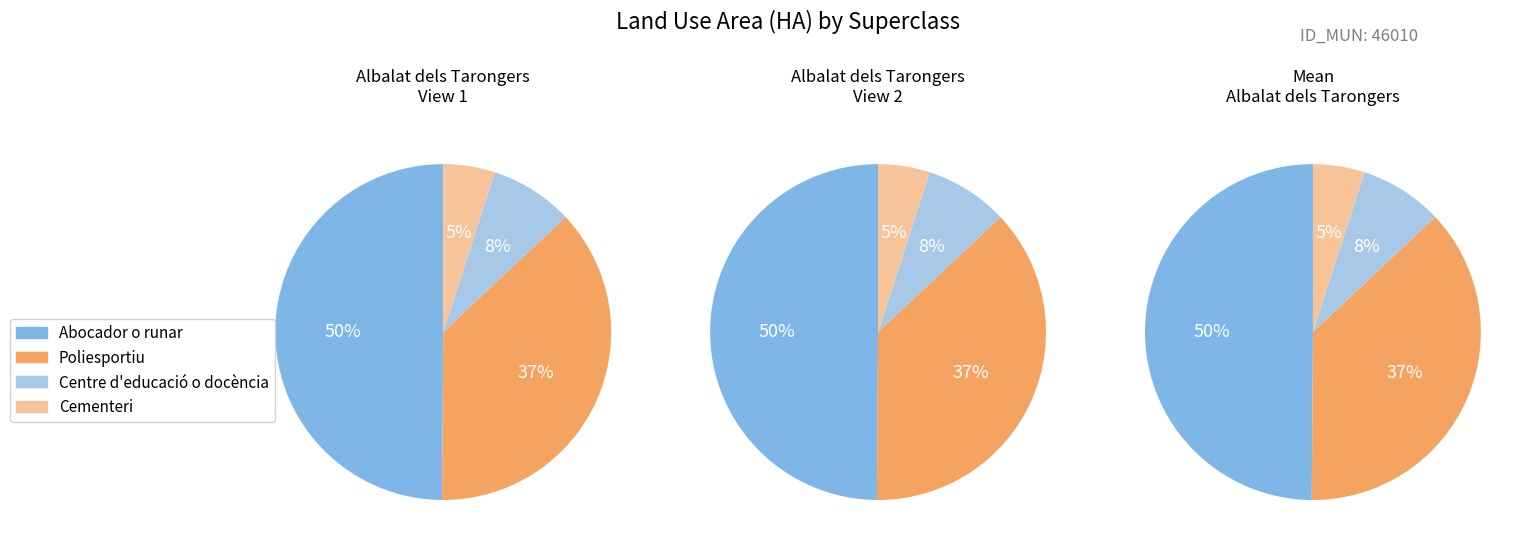

Which slice is the smallest?

Cementeri